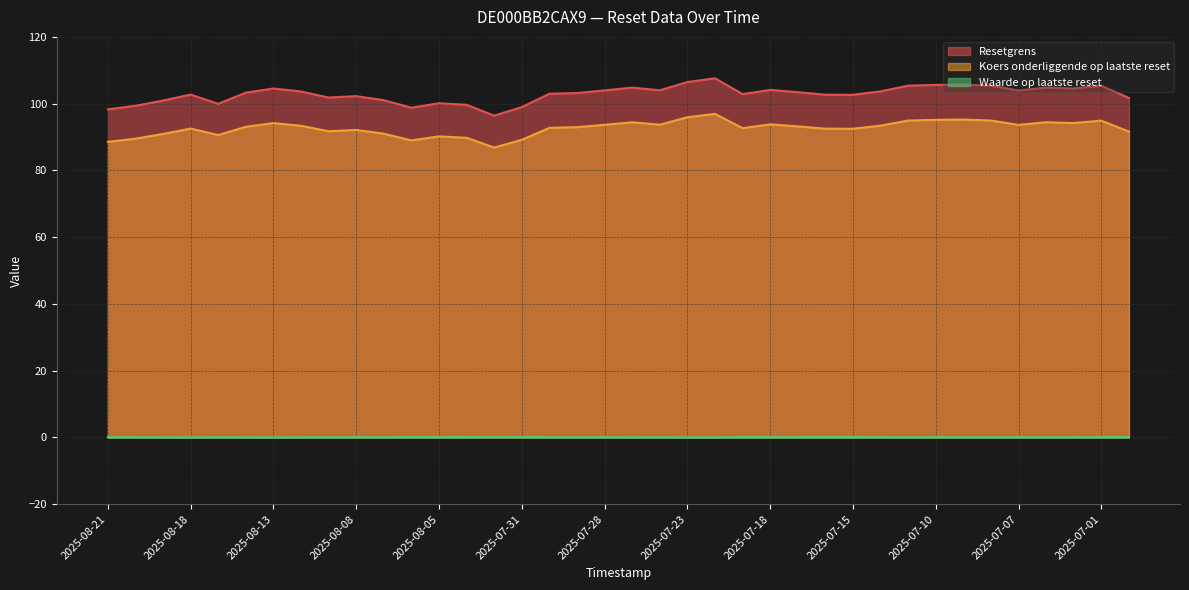

What value does the Resetgrens series have at 2025-08-05?

100.1